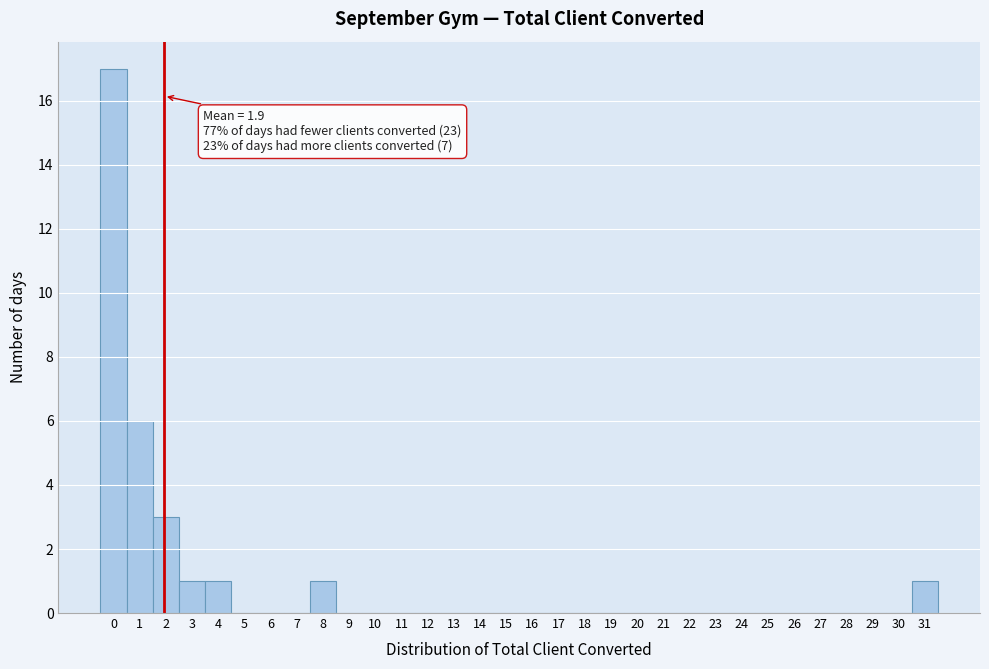

Which range on the x-axis has the tallest bar?

-0.5 to 0.5